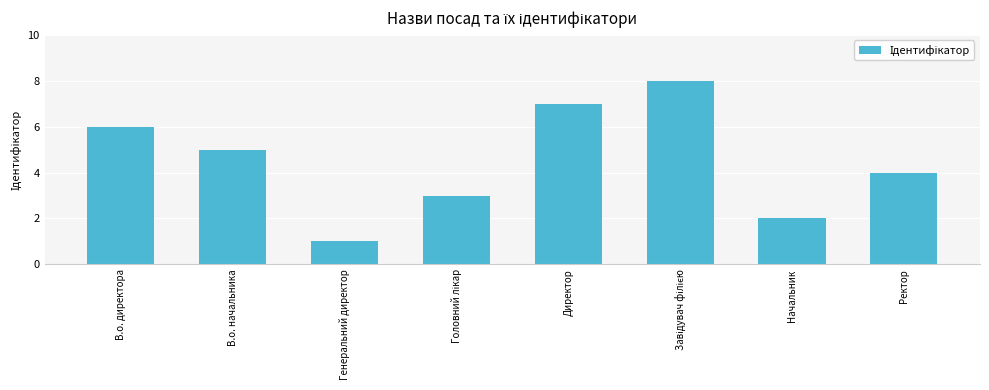

How many data points does each series have?

8